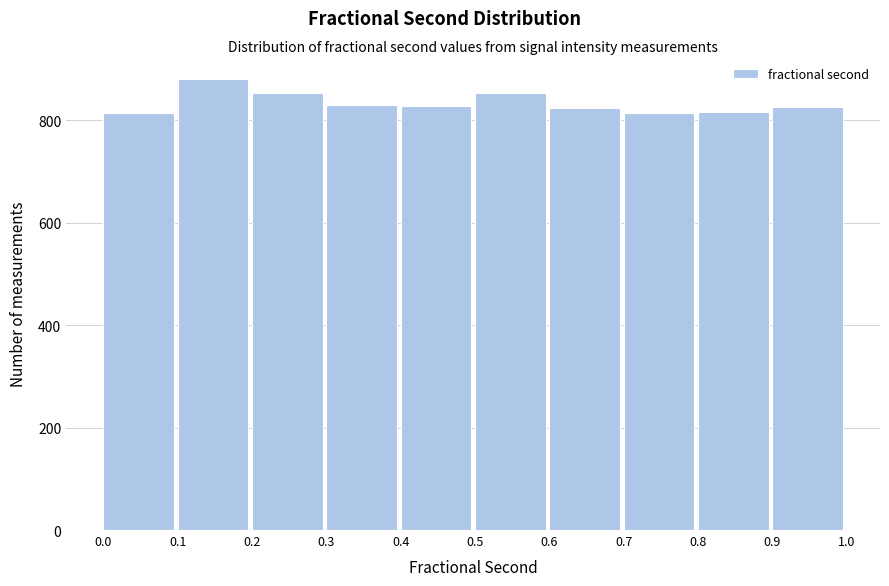

Over which range of the x-axis is the bar tallest?

0.1 to 0.2